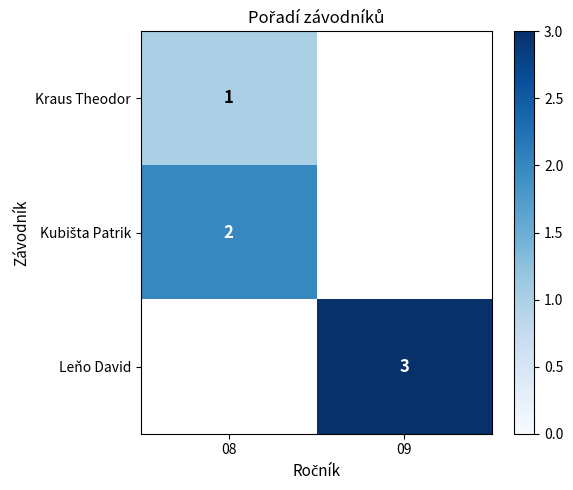

Which category has the highest value across all series?

09